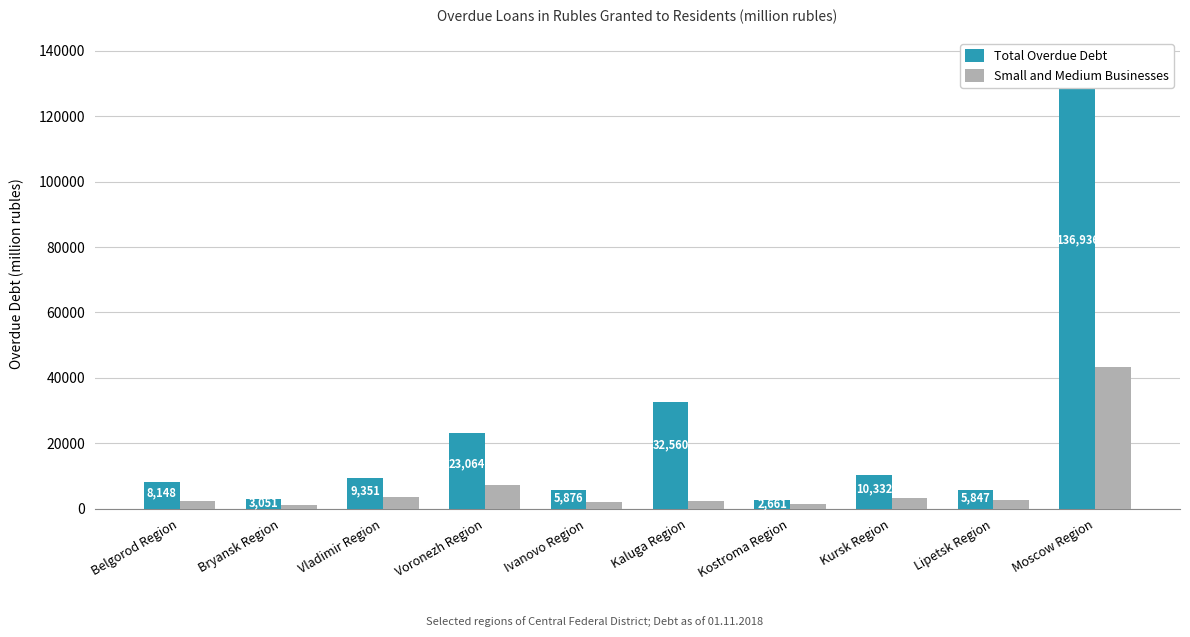

What is the label of the 6th bar from the right?

Ivanovo Region